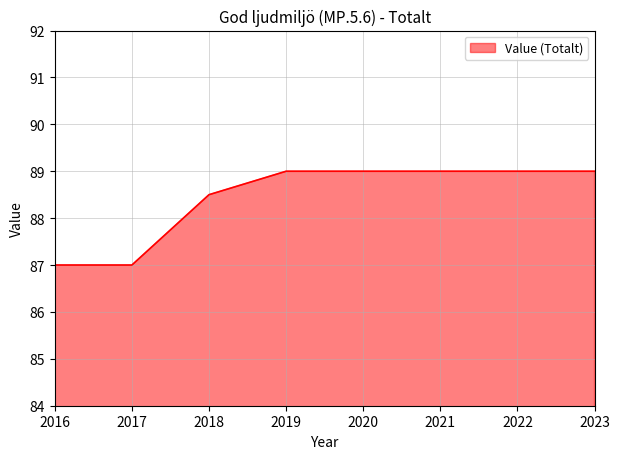

The chart shows a value of 57.4 at 2022. True or false?

False